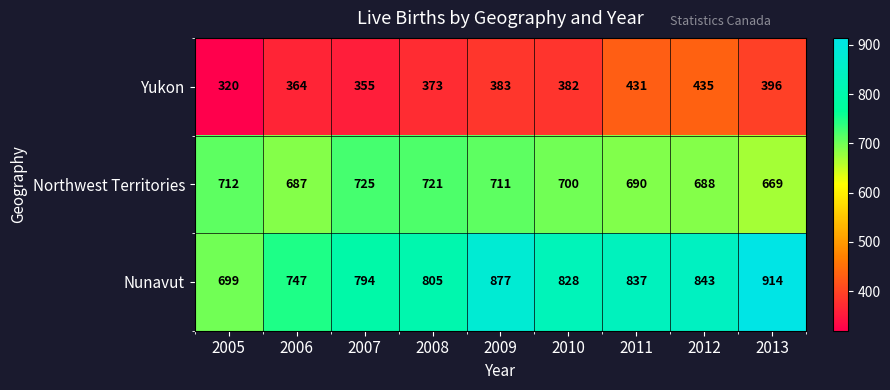

Where does the Northwest Territories series first go above 700?

2005